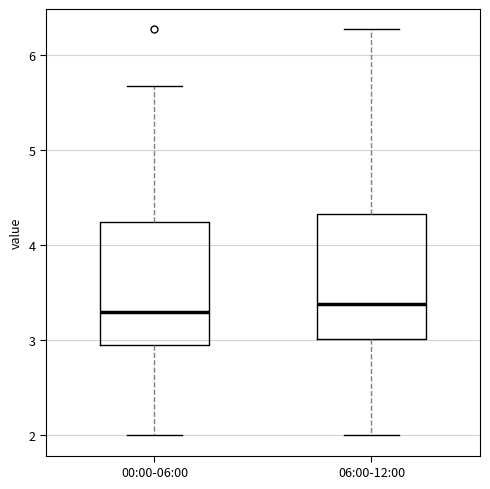

Where does the median line of the box for 00:00-06:00 sit on the y-axis? The values are not printed on the chart, so give them approximately, as read against the axis.

3.3